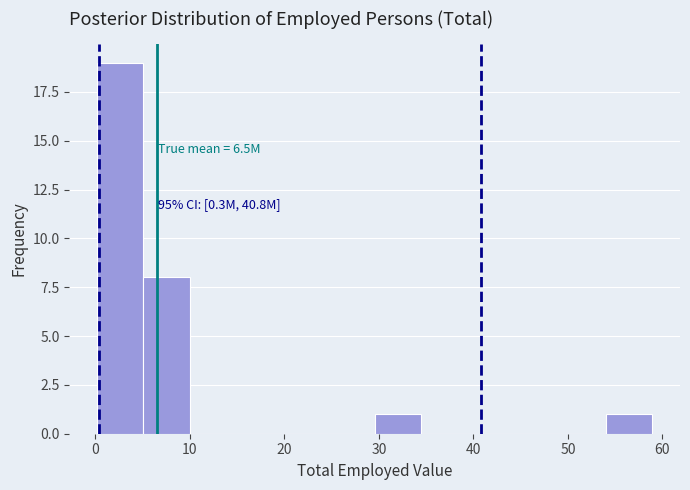

Over which range of the x-axis is the bar tallest?

0 to 5